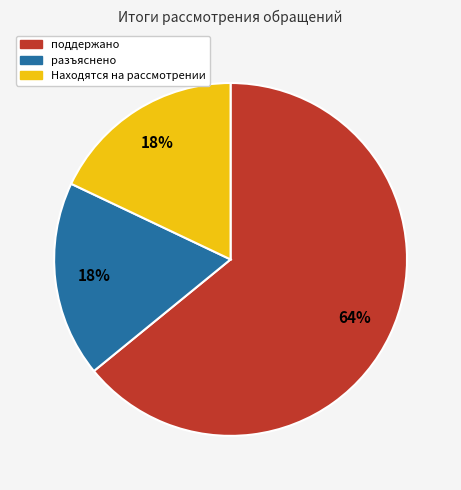

Is the sum of поддержано and разъяснено greater than half?

Yes